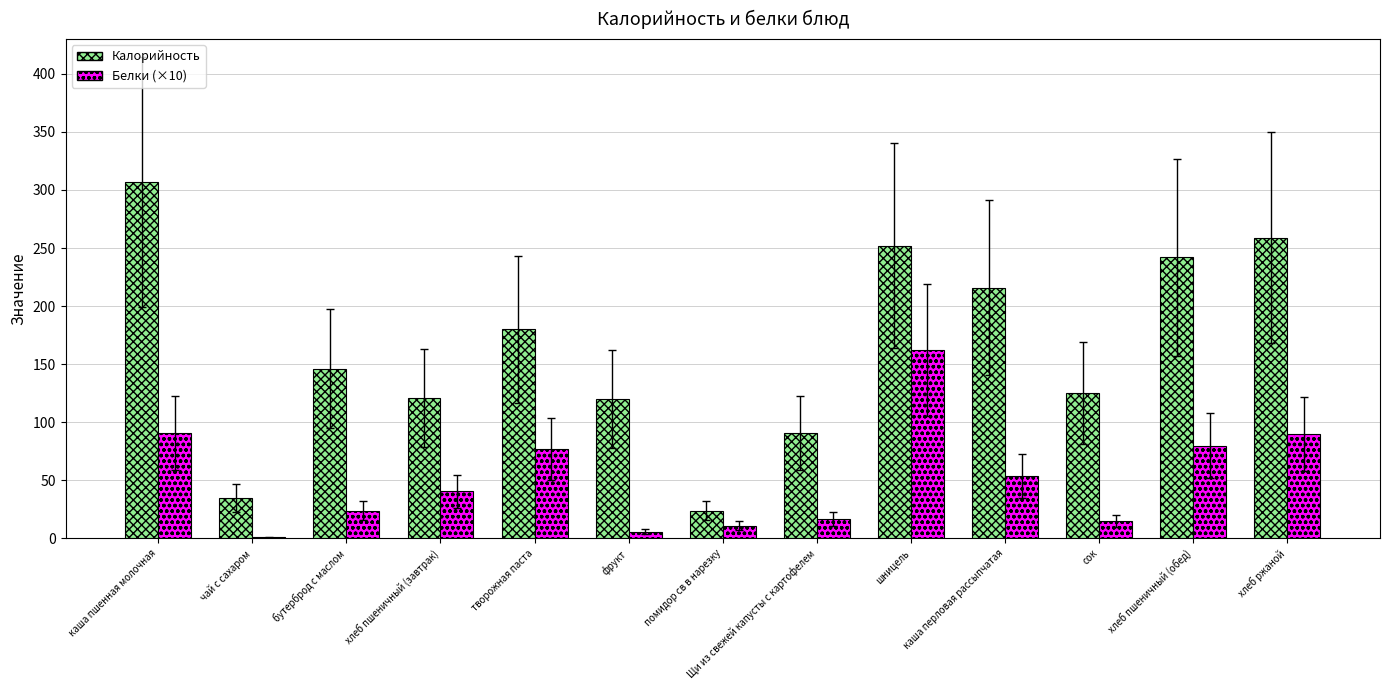

How many groups of bars are there?

13